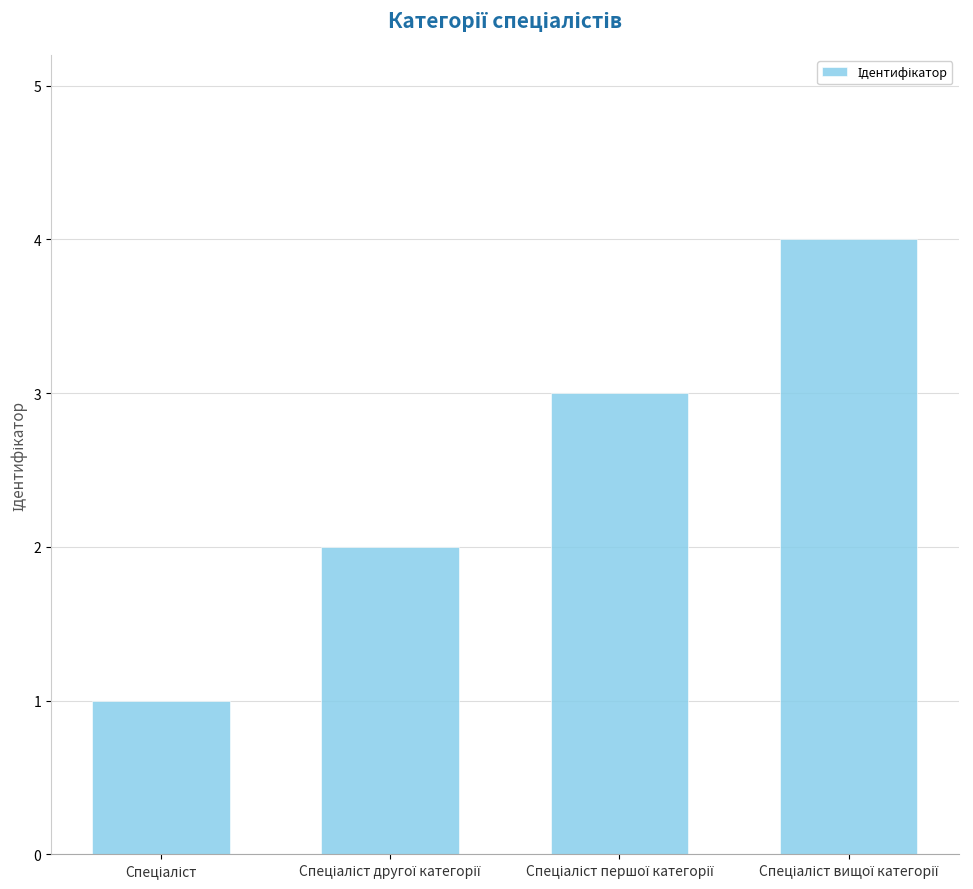

What is the sum of all values?

10